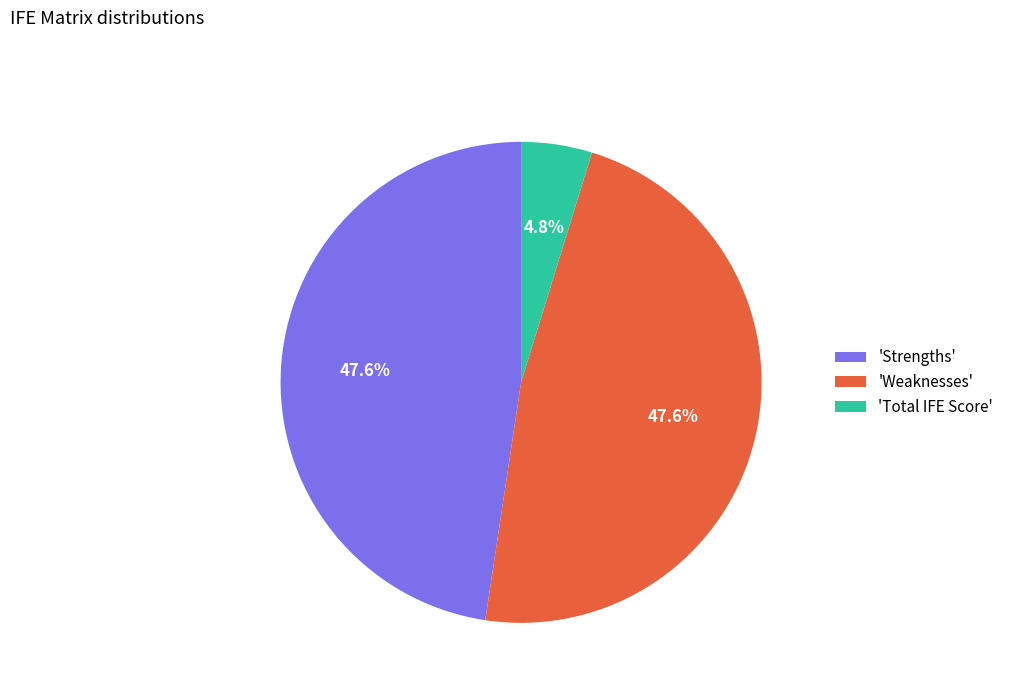

How many segments does this pie chart have?

3